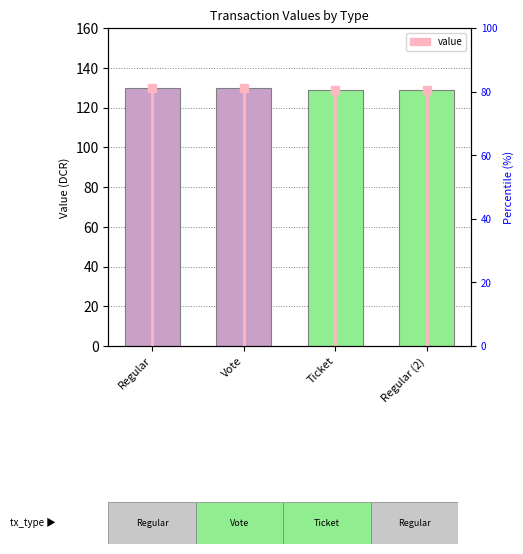

Reading right to left, list all the values displayed in this chart.

128.6	128.6	129.6	129.6